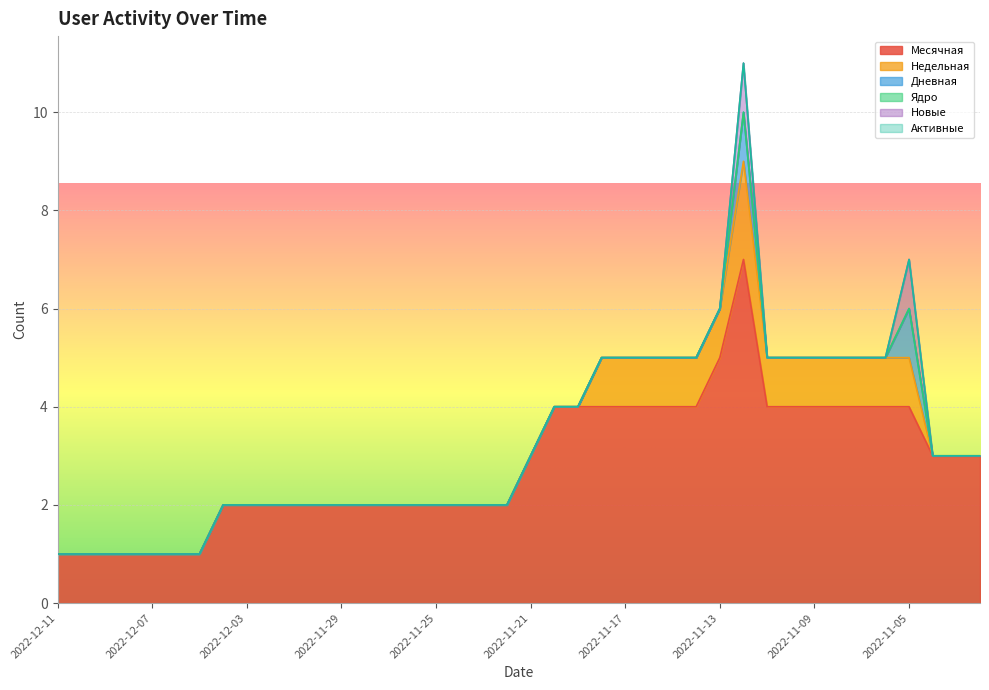

Is the value of Активные at 2022-11-10 greater than the value of Дневная at 2022-11-07?

No